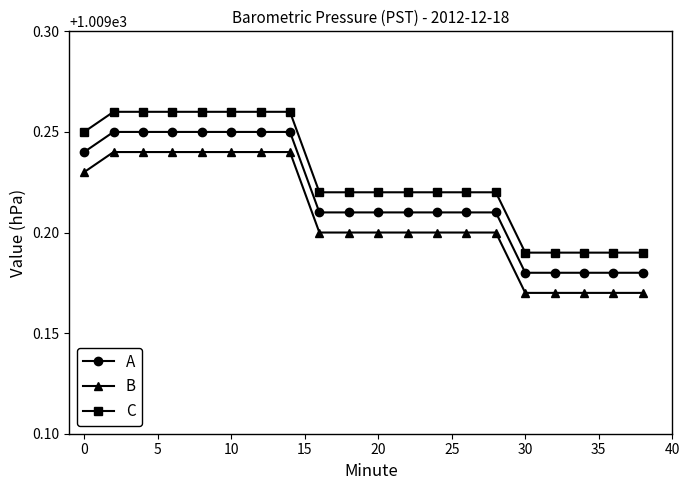

List the series in order of their peak value, highest first.

C, A, B